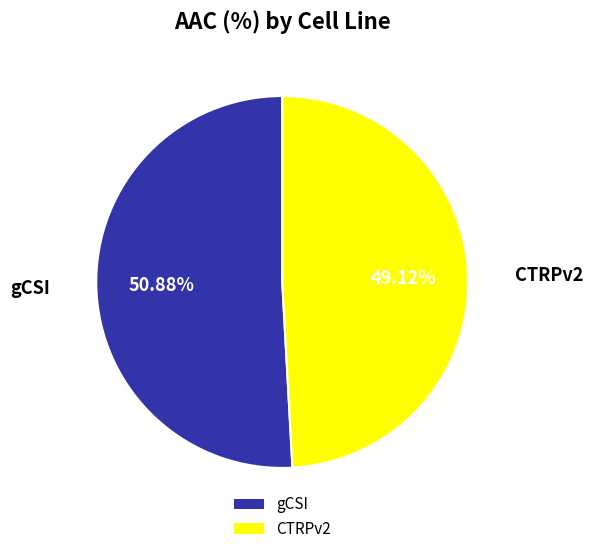

To the nearest percent, what is the difference between the largest and smallest slice percentages?

2%